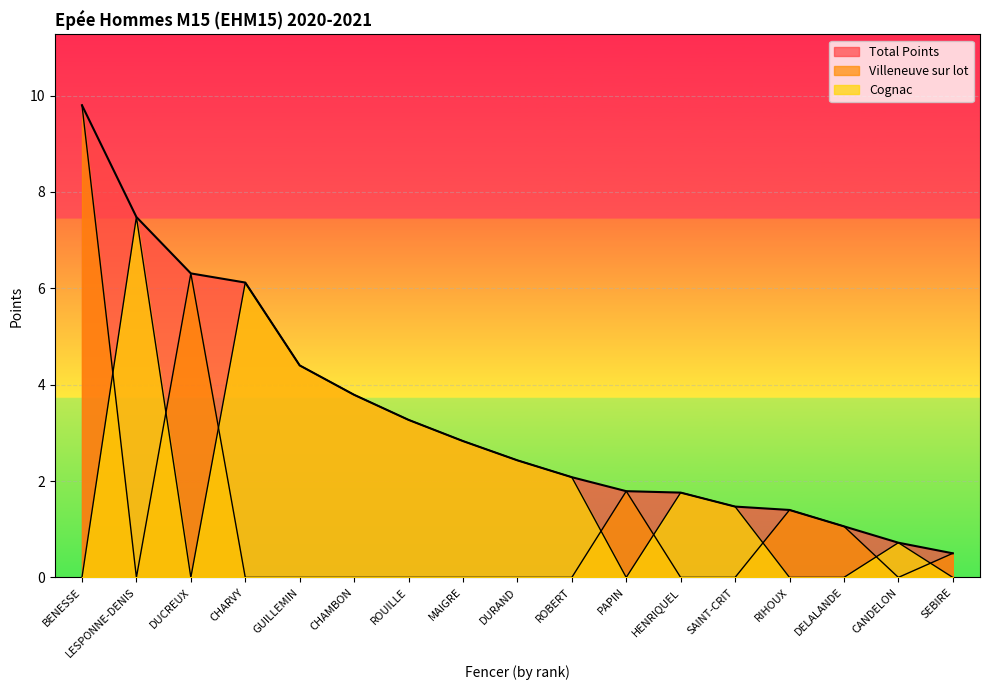

Which series has the largest total across all categories?

Total Points